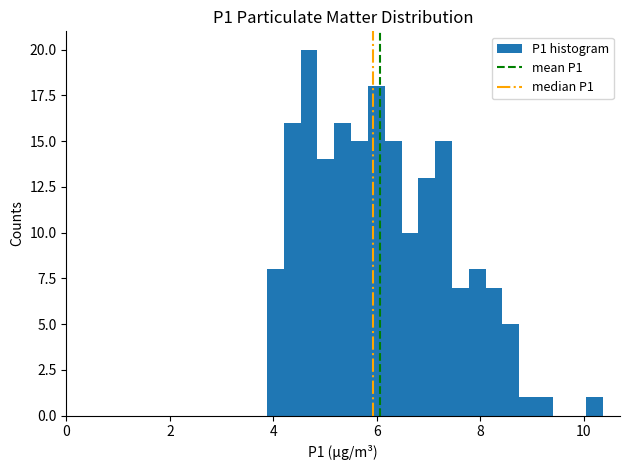

Read against the x-axis, roughly where is the centre of the tallest bar?

4.6